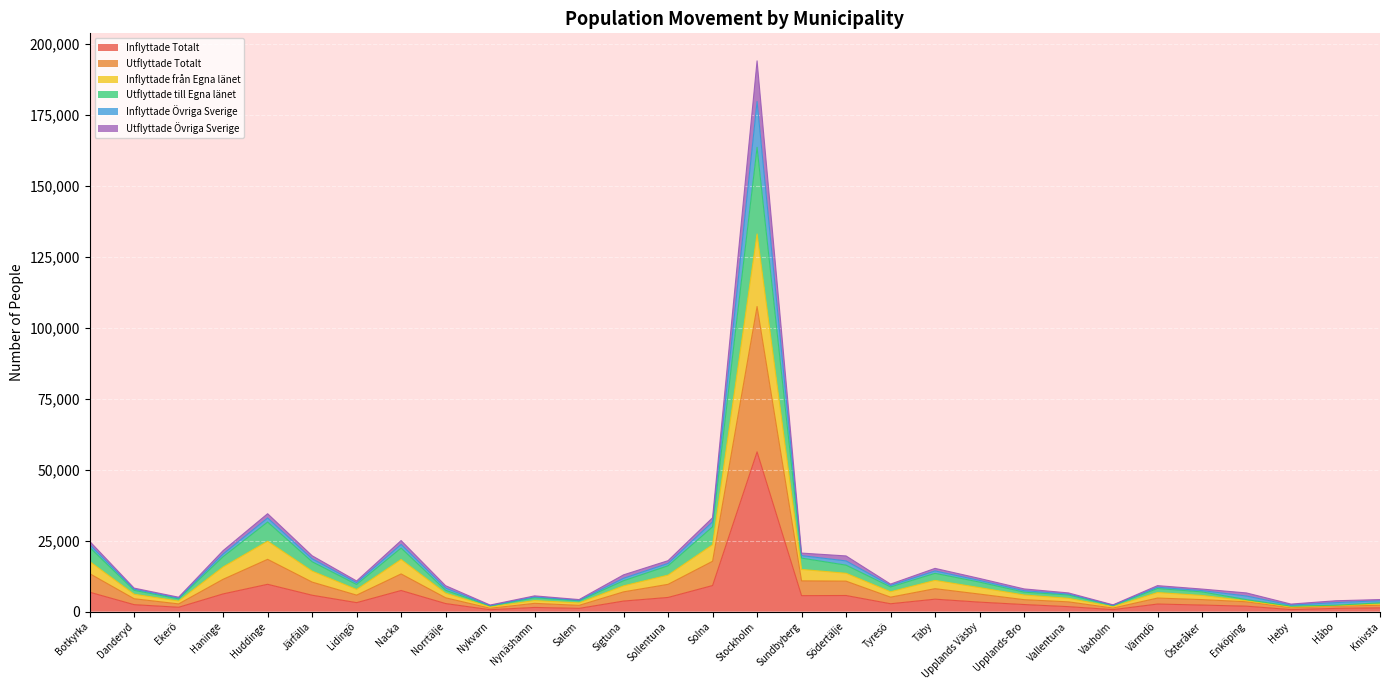

At which category is the sum across all series the highest?

Stockholm